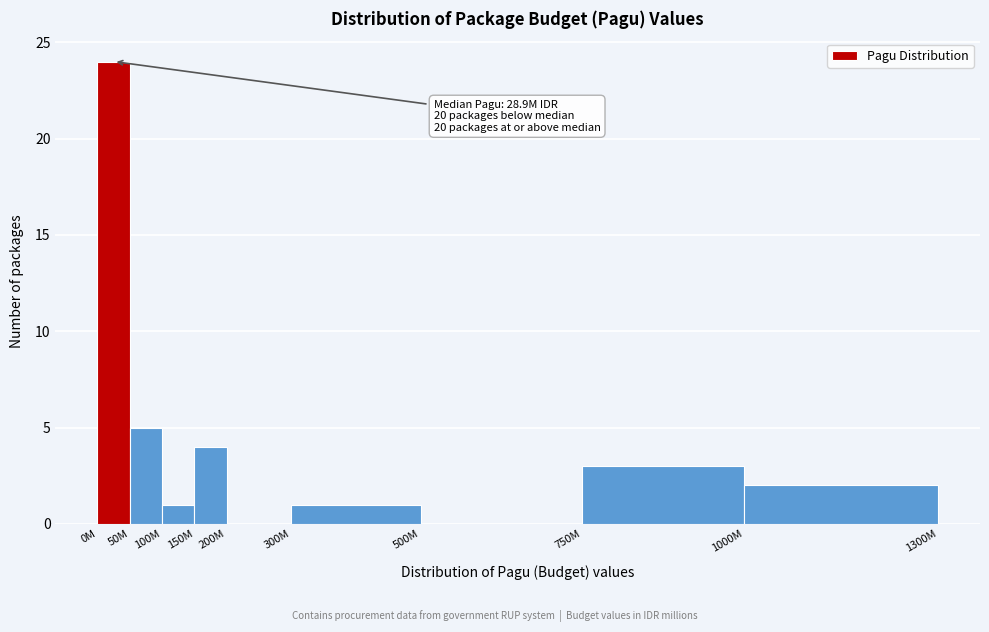

Reading left to right, transcribe all the data shown in this chart.

0M=24	50M=5	100M=1	150M=4	200M=0	300M=1	500M=0	750M=3	1000M=2